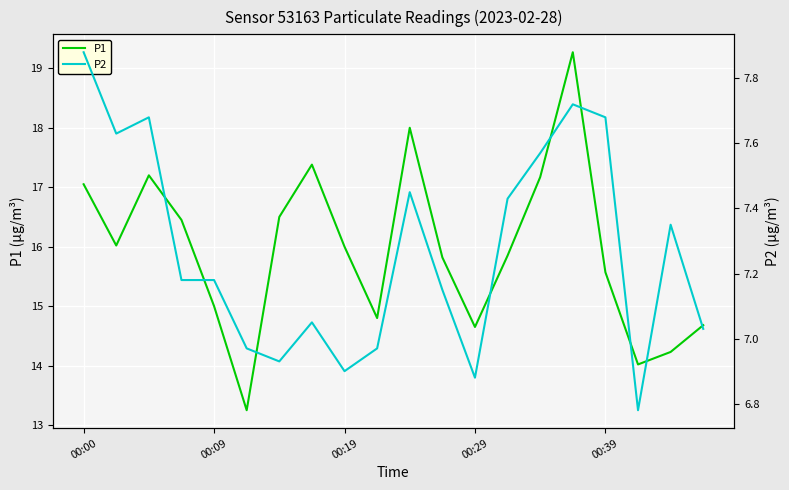

Rank the series at 17 from lowest to highest value.

P2, P1